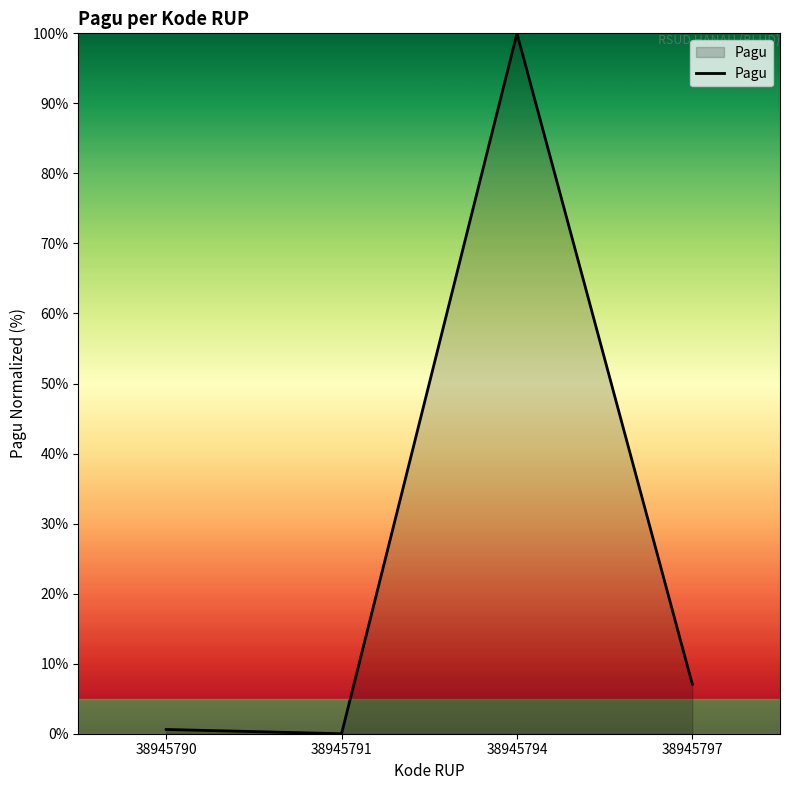

Which label corresponds to the largest value in the chart?

38945794